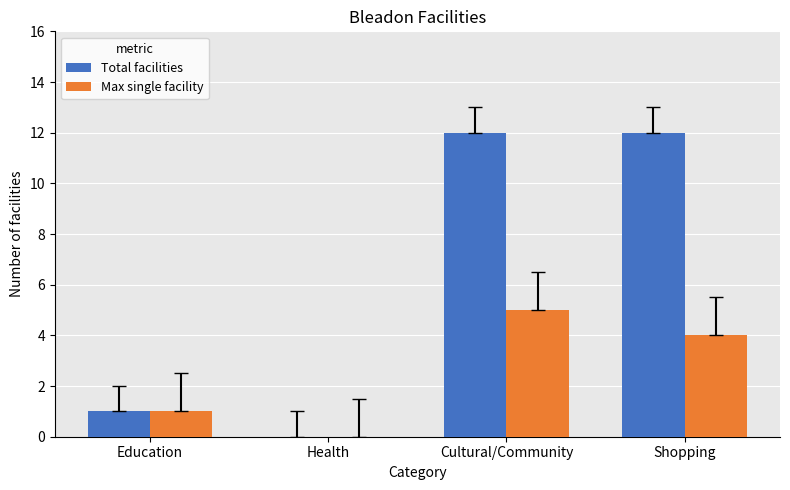

What is the maximum value shown in the chart?

12